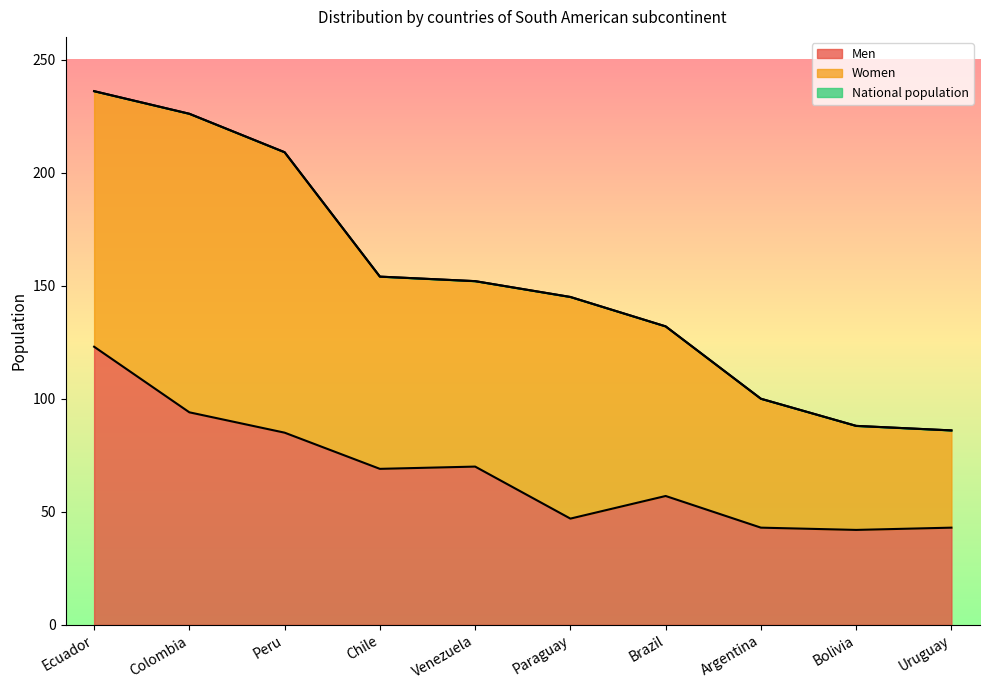

What is the highest value of the Men series?

123